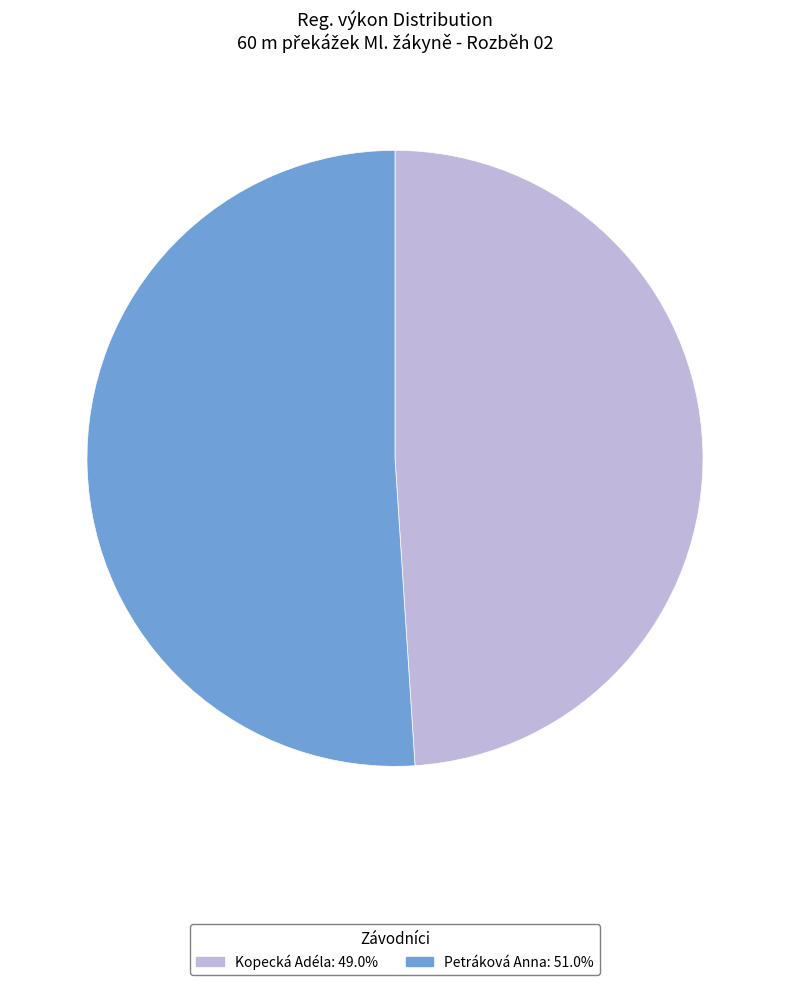

Is the sum of Petráková Anna and Kopecká Adéla greater than half?

Yes